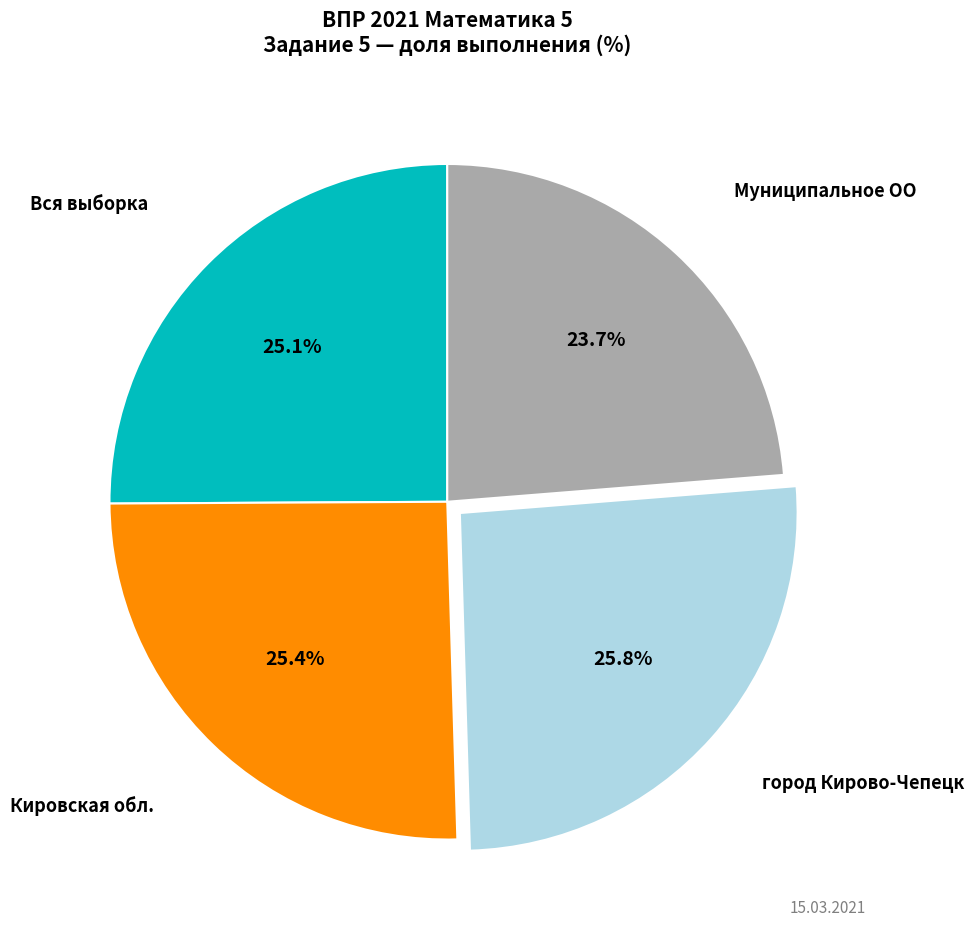

To the nearest percent, what percentage of the pie is город Кирово-Чепецк?

26%